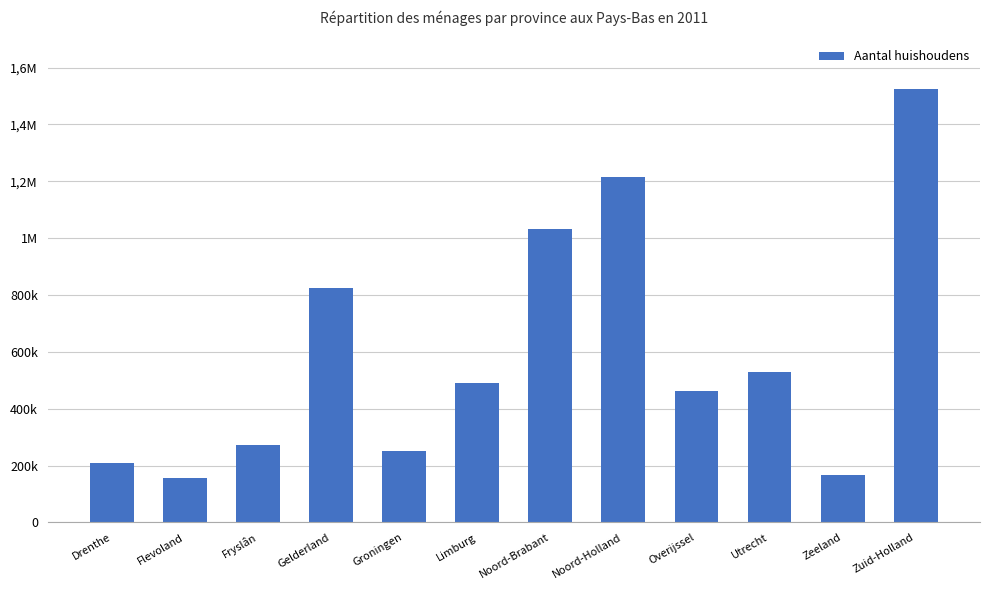

What is the change in value from Drenthe to Utrecht?

+321000